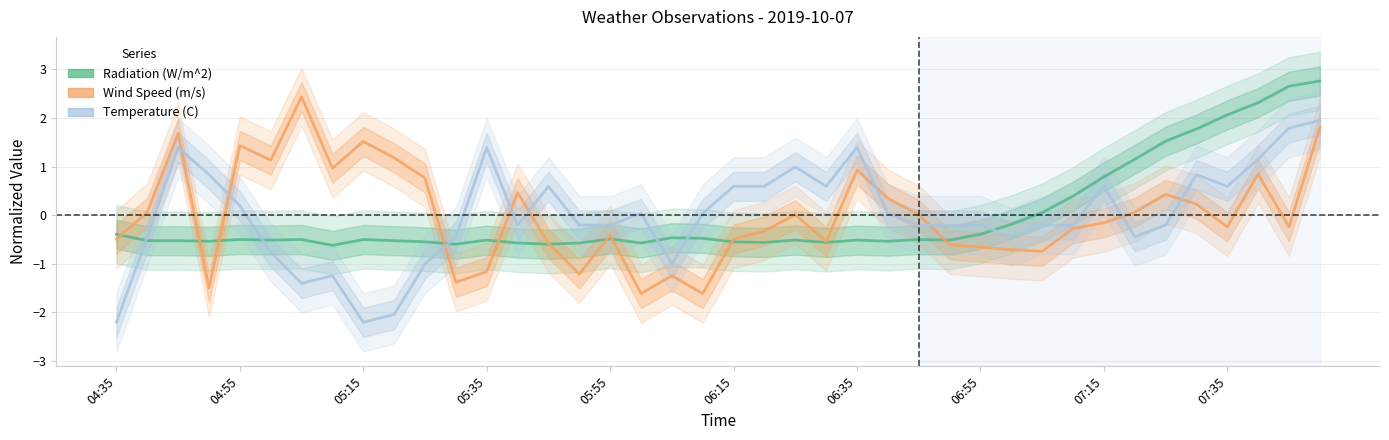

Does the chart display data point markers on the line(s)?

No